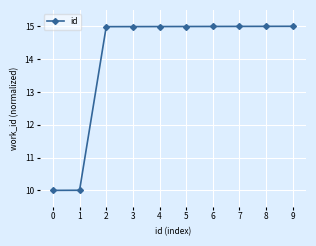

What is the minimum value shown in the chart?

10.0